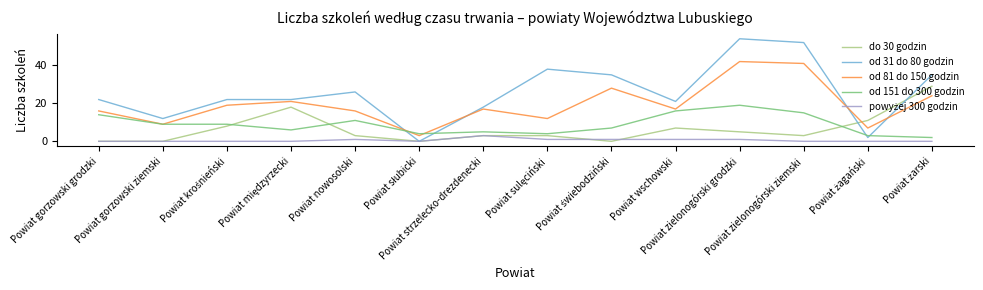

Which series has the largest total across all categories?

od 31 do 80 godzin